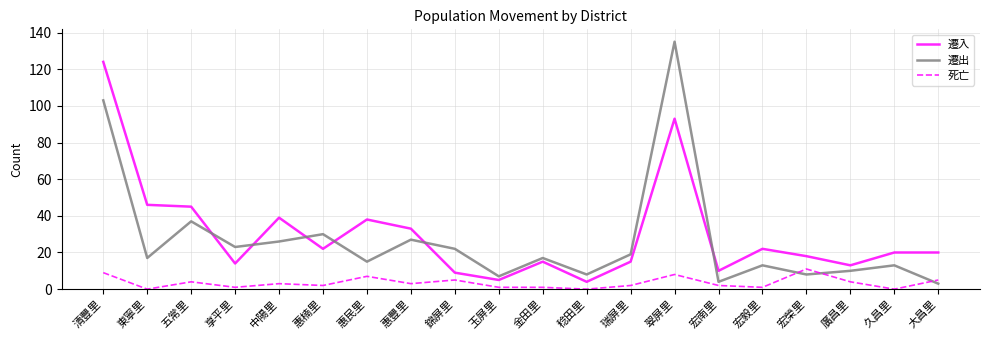

True or false: 死亡 and 遷入 cross at least once.

False